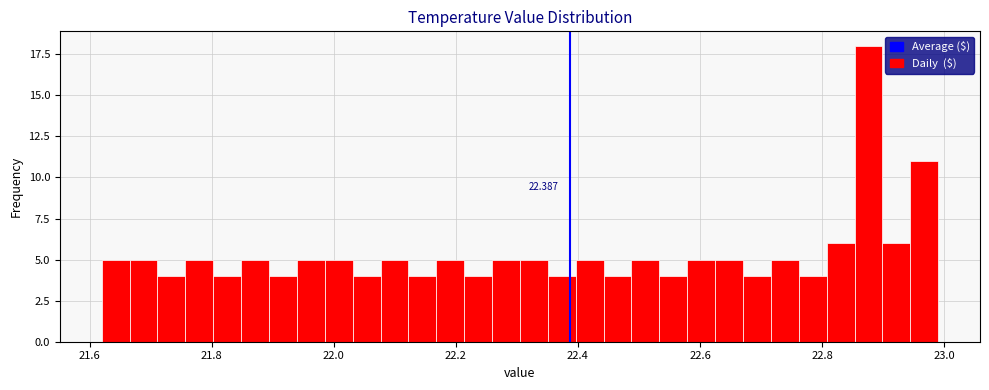

Read against the x-axis, roughly where is the centre of the tallest bar?

22.88